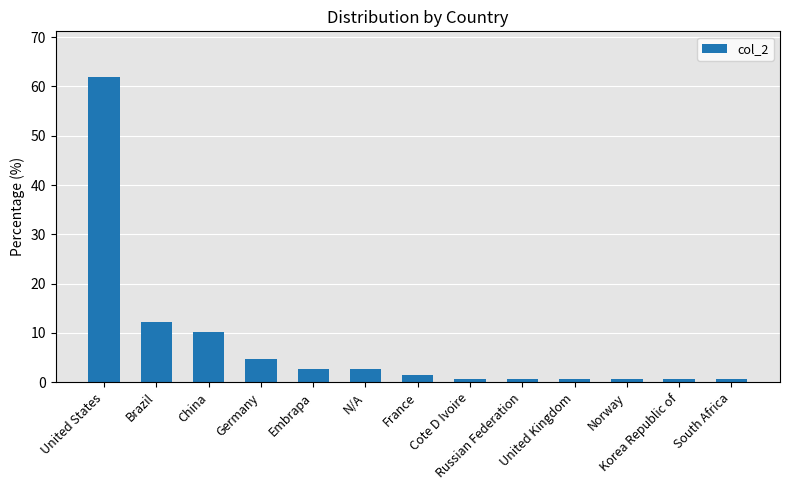

What is the approximate value at France?

1.4